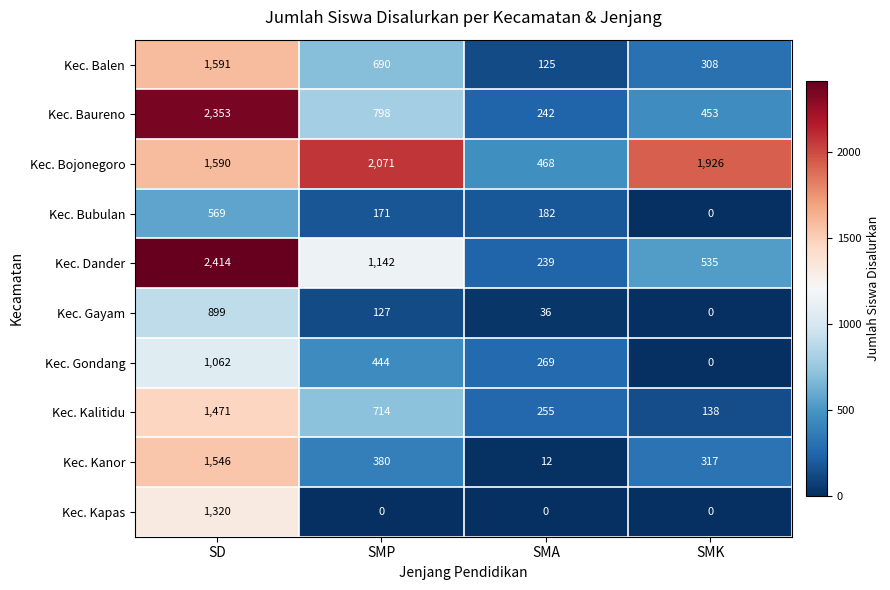

True or false: Kec. Kalitidu has a value of 197 at SMK.

False